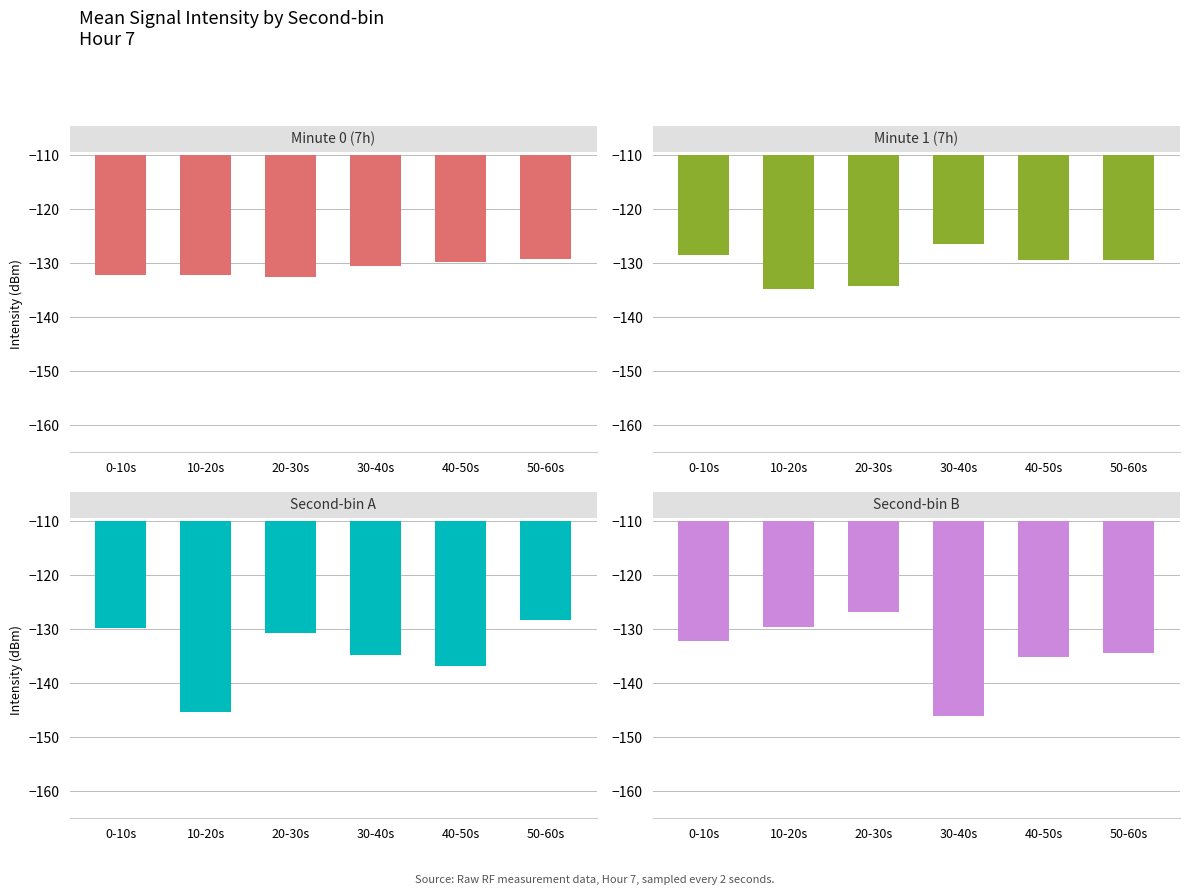

How many bars are there in total?

24